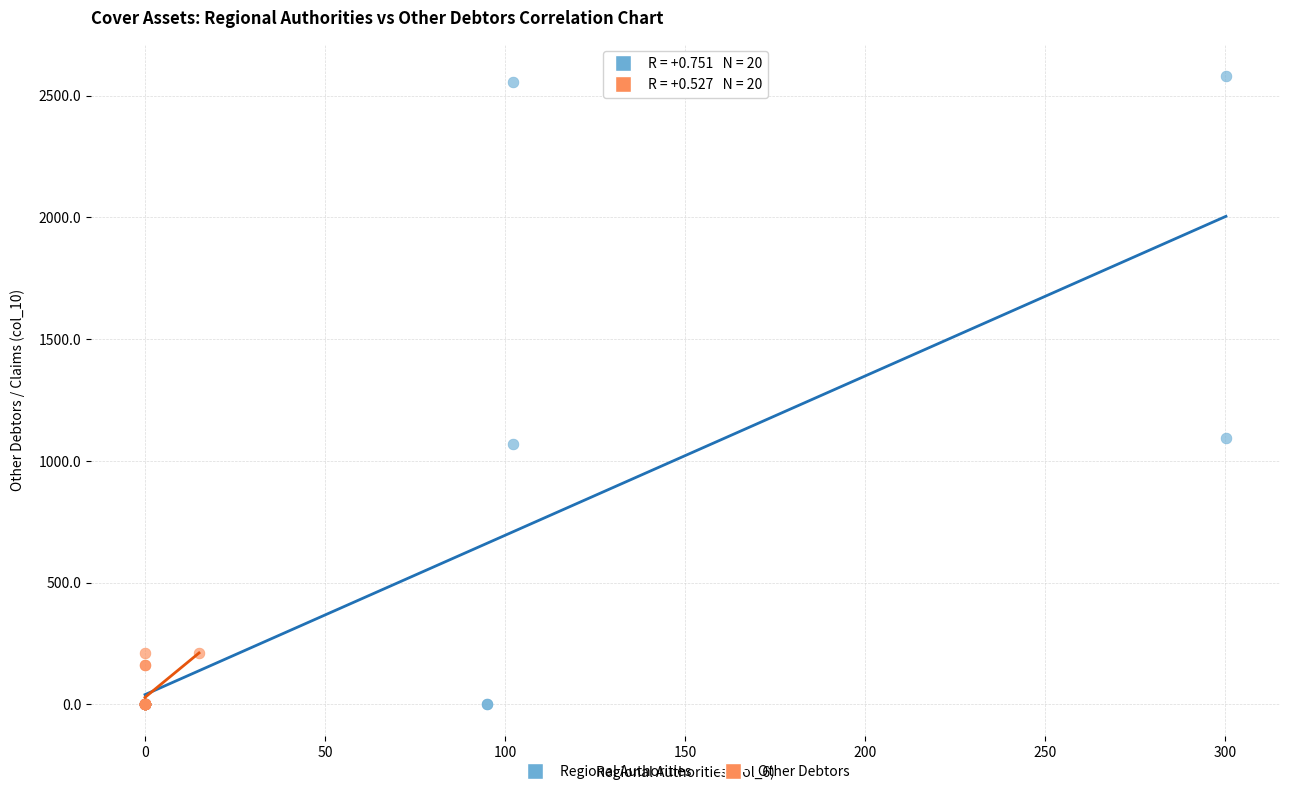

Which series contains the highest Y value?

Regional Authorities